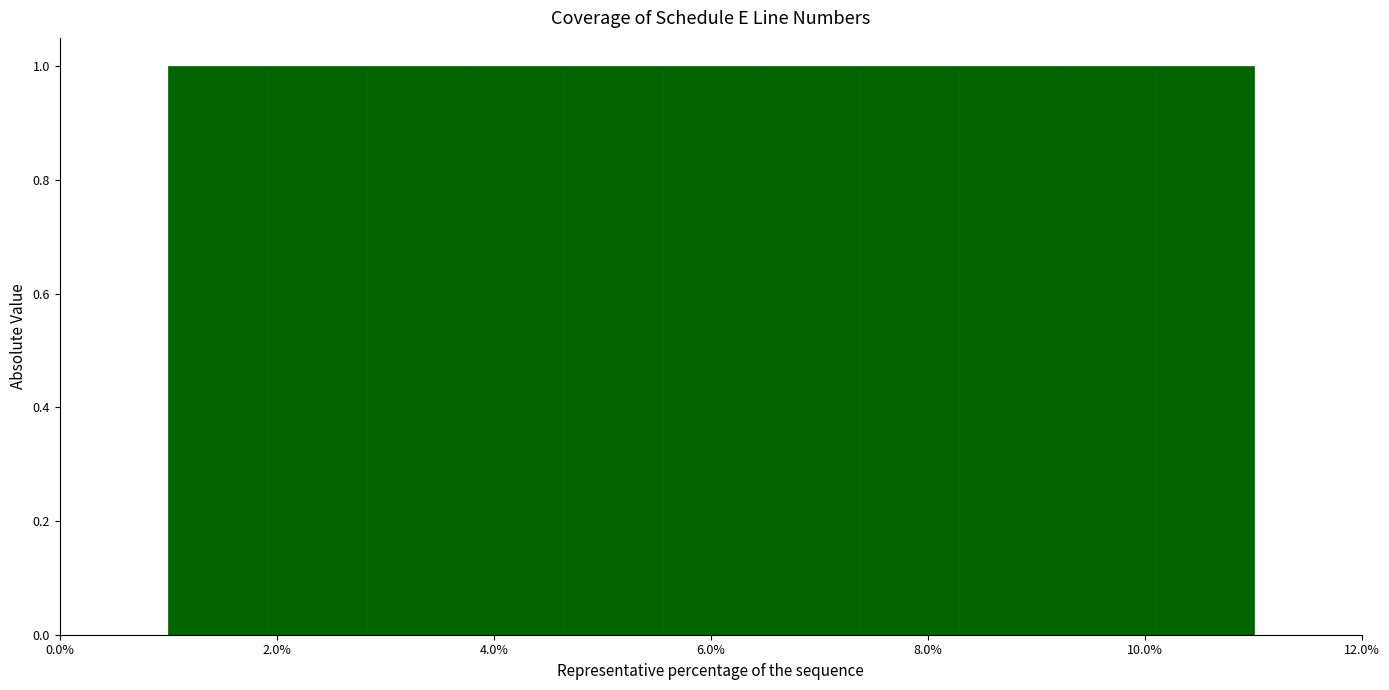

How tall is the bar that spans 4.6 to 5.6 on the x-axis? Neither the bar edges nor the heights are printed on the chart, so give them approximately, as read against the axes.

1